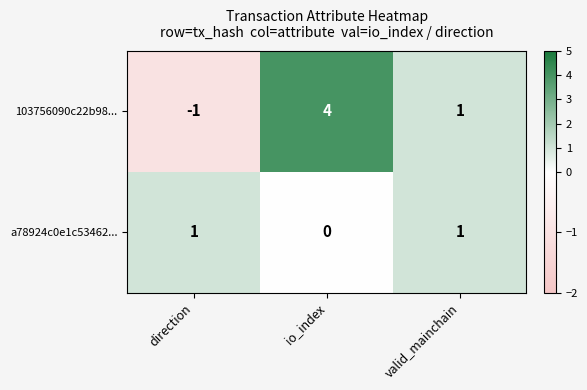

Rank the series by their maximum value, from lowest to highest.

a78924c0e1c53462..., 103756090c22b98...